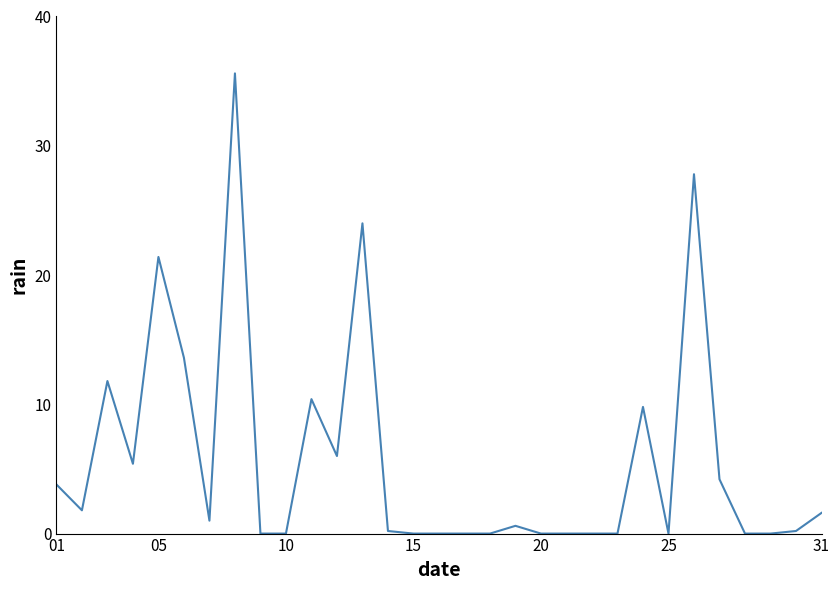

Reading left to right, transcribe all the data shown in this chart.

3.8	1.8	11.8	5.4	21.4	13.6	1.0	35.6	0.0	0.0	10.4	6.0	24.0	0.2	0.0	0.0	0.0	0.0	0.6	0.0	0.0	0.0	0.0	9.8	0.0	27.8	4.2	0.0	0.0	0.2	1.6